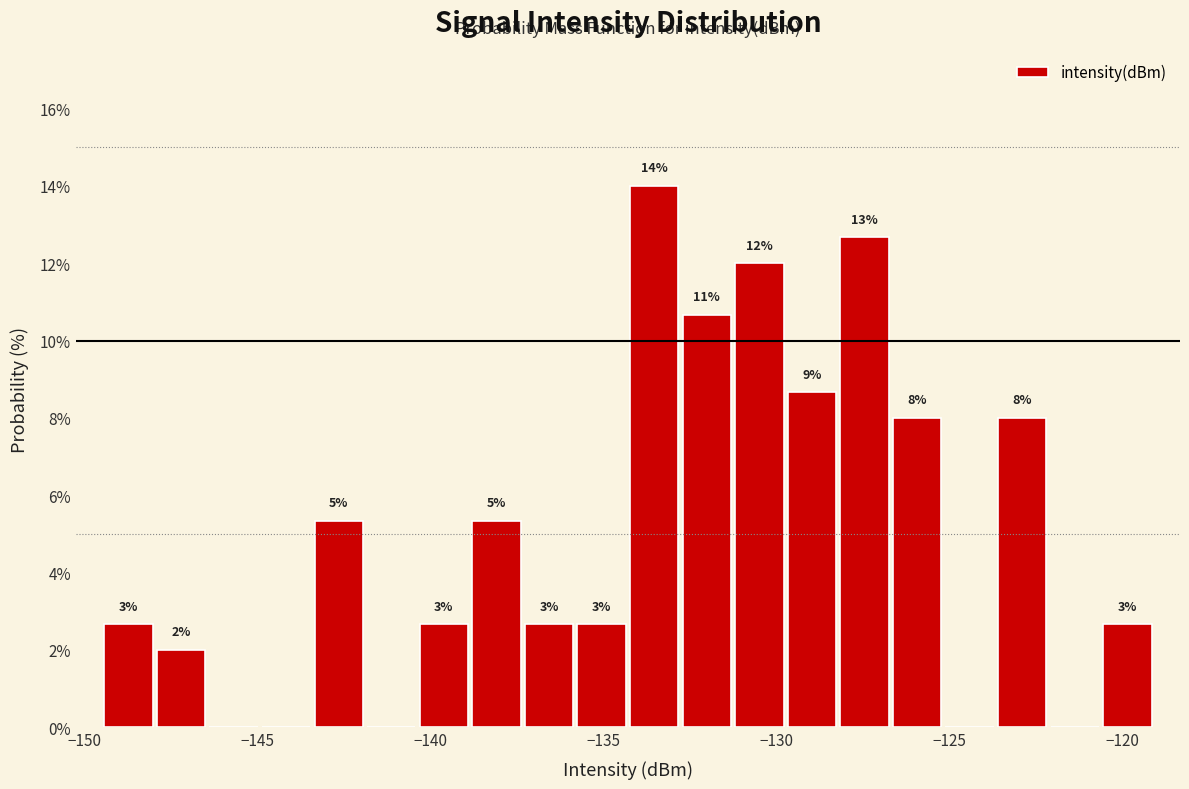

Around what value on the x-axis is the tallest bar? Give the approximate position of its centre, as read against the axis.

-133.5